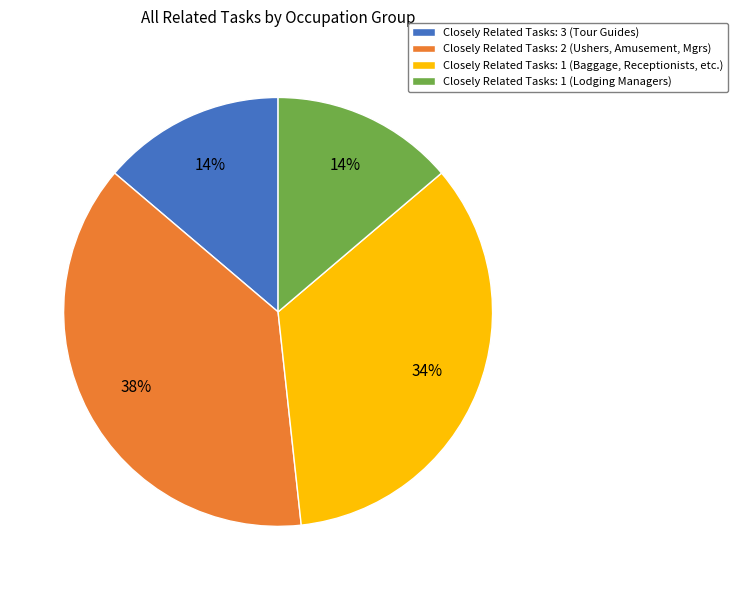

Is it true that Closely Related Tasks: 2 (Ushers, Amusement, Mgrs) is 50% of the pie?

False